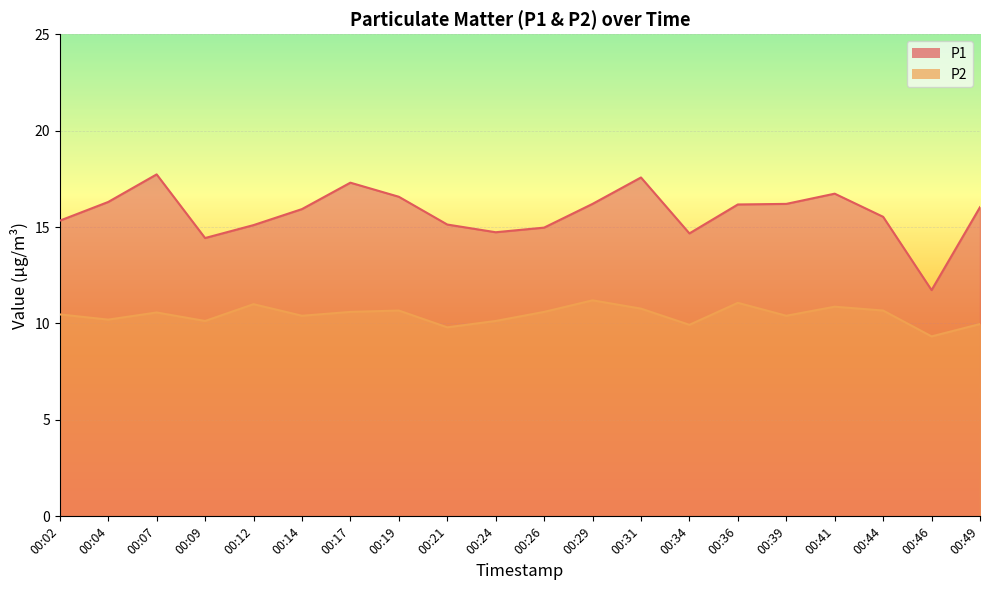

What is the value of the P1 point at the 5th from the left?

15.1